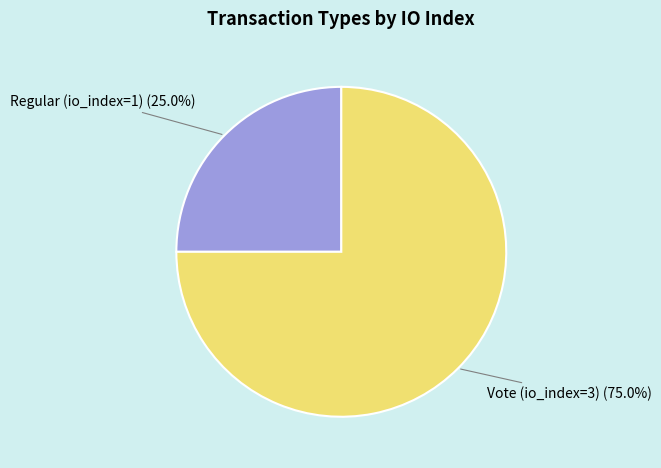

What is the ratio of the value at Regular (io_index=1) (25.0%) to the value at Vote (io_index=3) (75.0%)?

0.3